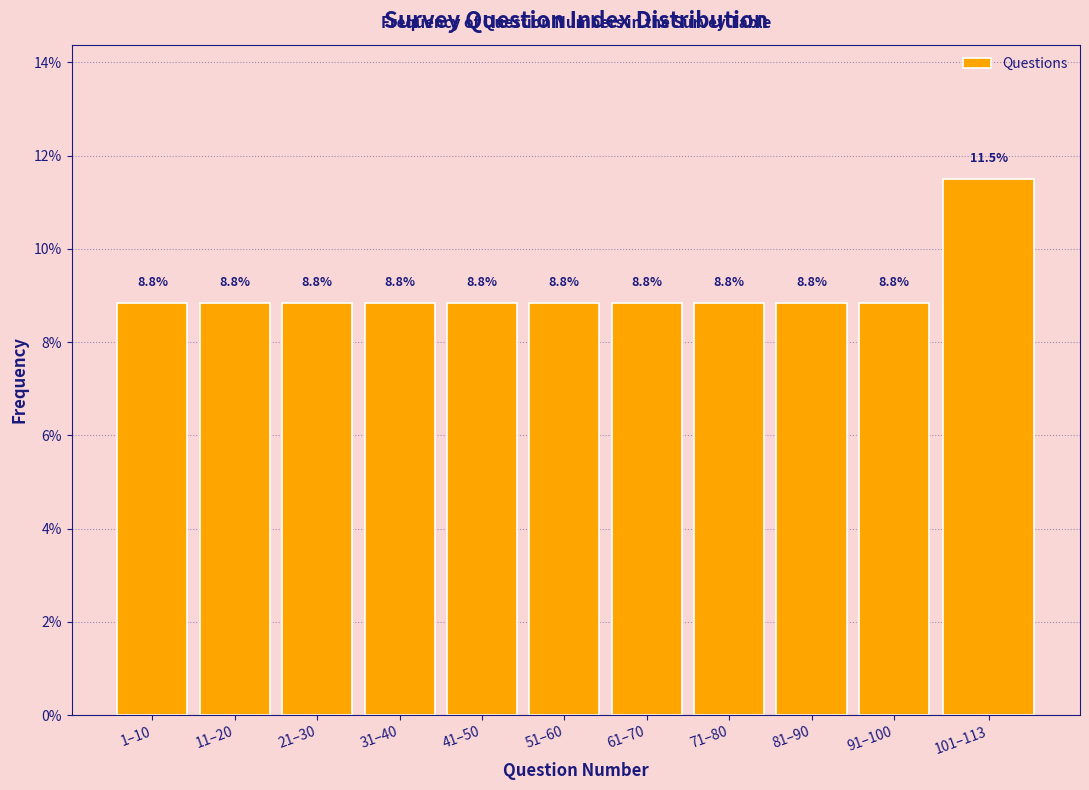

Reading right to left, what are all the values shown in this chart?

101–113=11.5	91–100=8.8	81–90=8.8	71–80=8.8	61–70=8.8	51–60=8.8	41–50=8.8	31–40=8.8	21–30=8.8	11–20=8.8	1–10=8.8